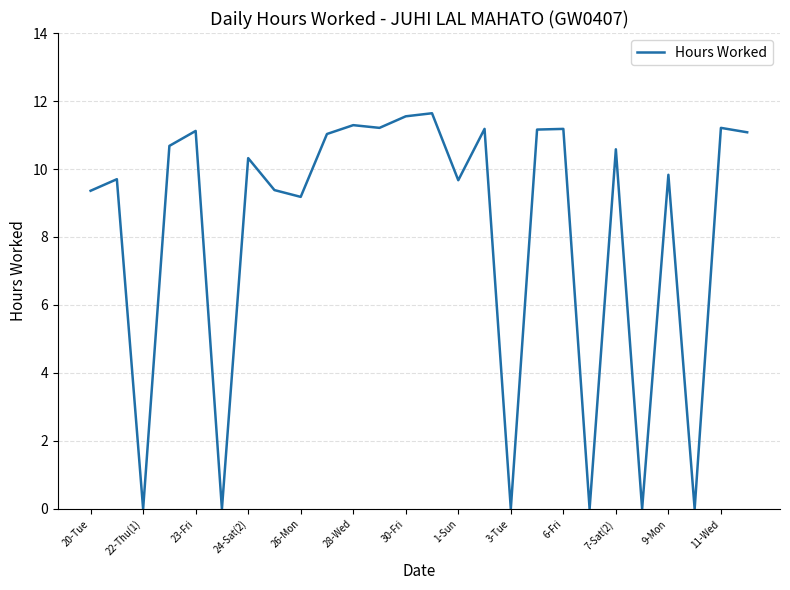

What is the maximum value shown in the chart?

11.6